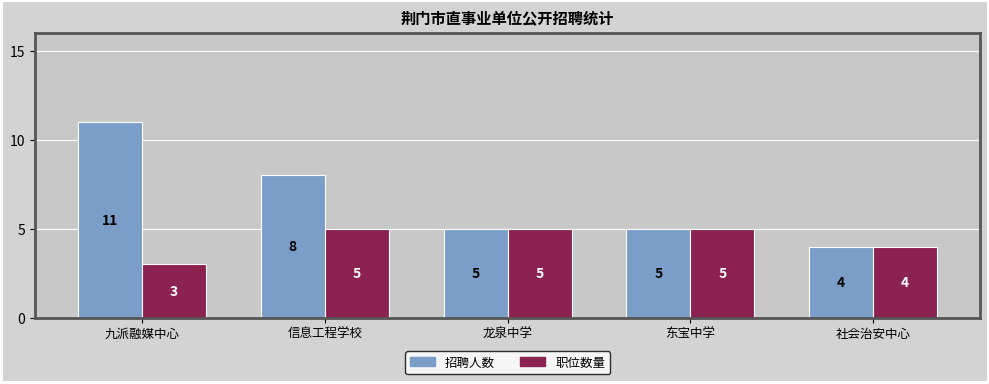

What is the difference between the maximum and minimum values in the 招聘人数 series?

7